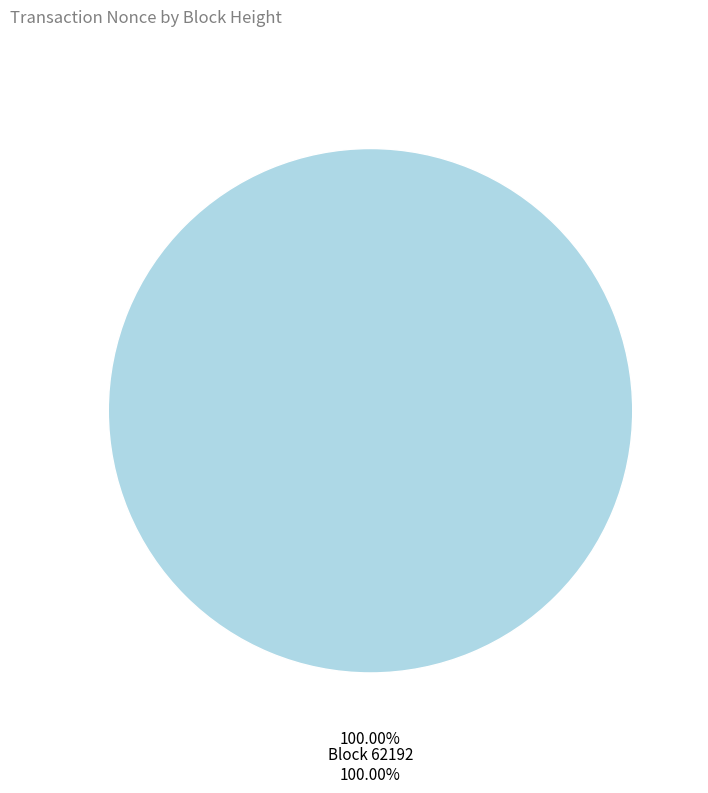

Does 83258 account for over 50% of the chart?

No